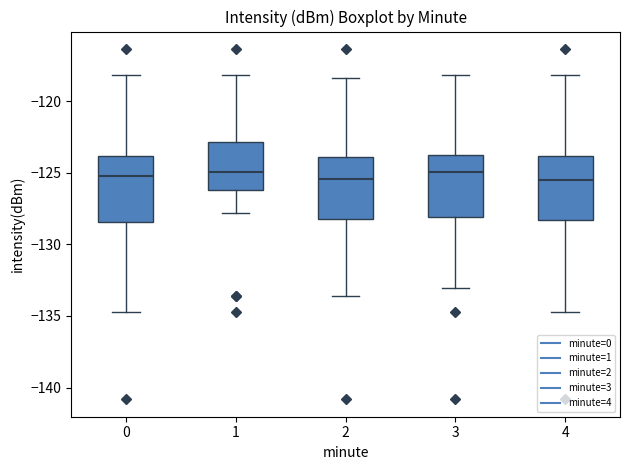

Where does the lower whisker of the box at x = 4 end on the y-axis? The values are not printed on the chart, so give them approximately, as read against the axis.

-134.5